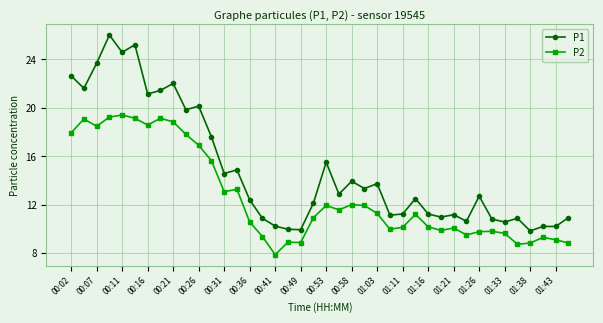

List the series in order of their overall mean, lowest first.

P2, P1